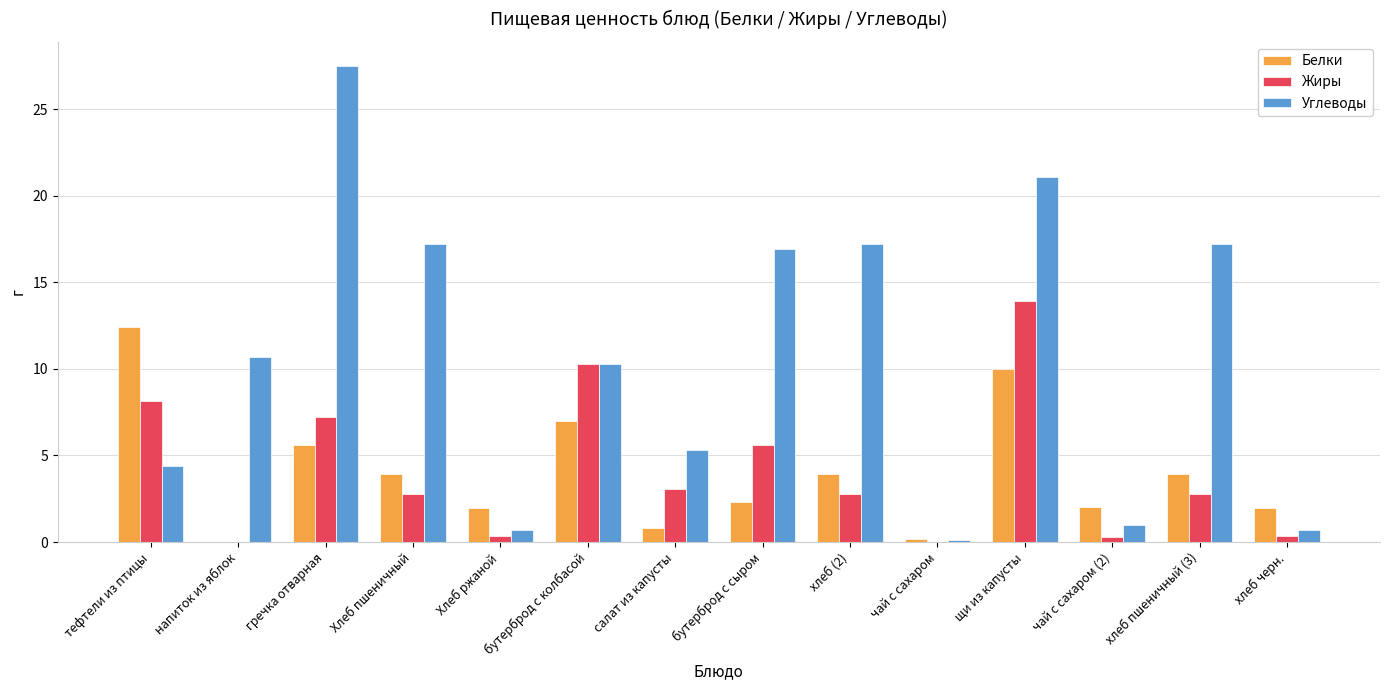

Where is Белки nearest to the value 6?

гречка отварная